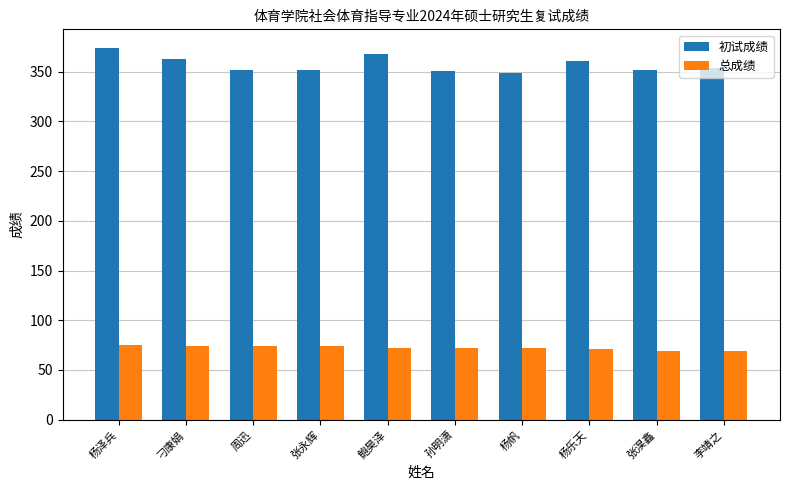

What is the value of the 总成绩 bar at the 7th from the left?

71.6